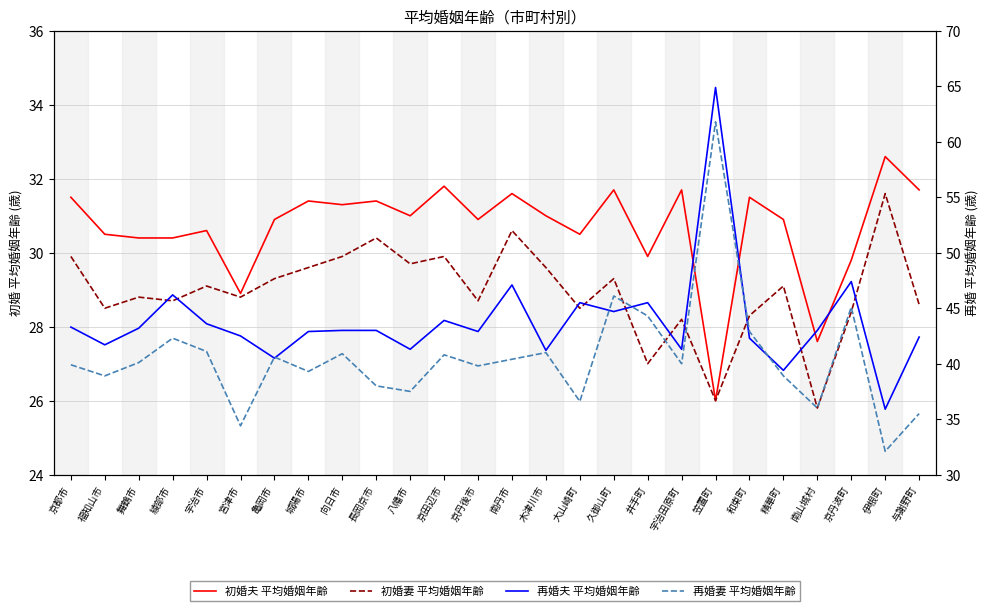

What is the difference between the maximum and minimum values in the 再婚妻 平均婚姻年齢 series?

29.7